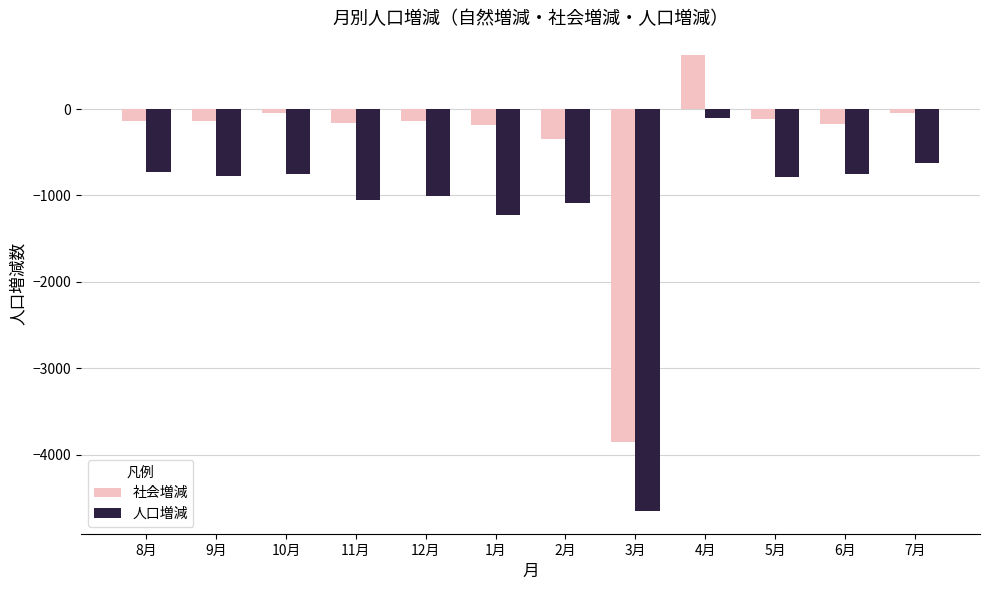

What is the value of the 社会増減 bar at the 8th from the left?

-3851